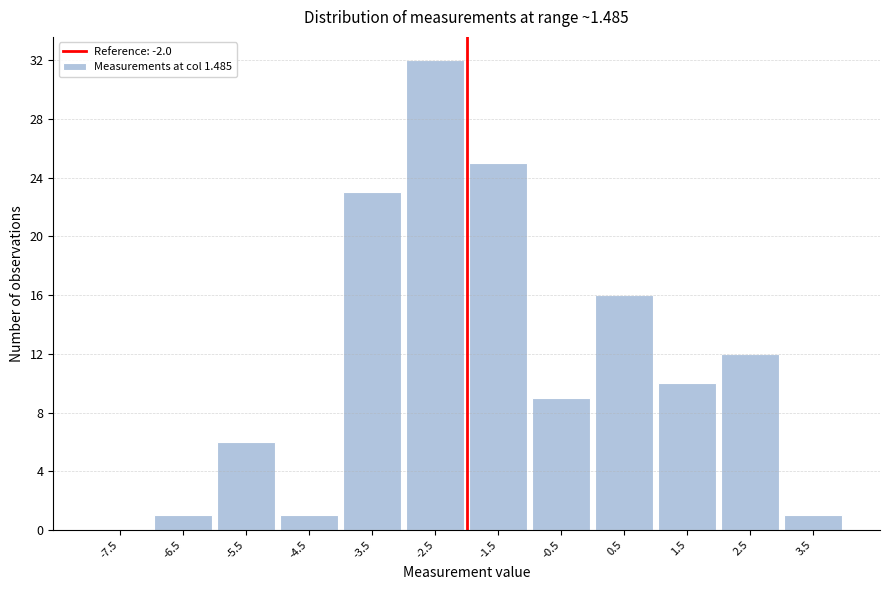

How tall is the bar that spans -2 to -1 on the x-axis? The values are not printed on the chart, so give them approximately, as read against the axis.

25